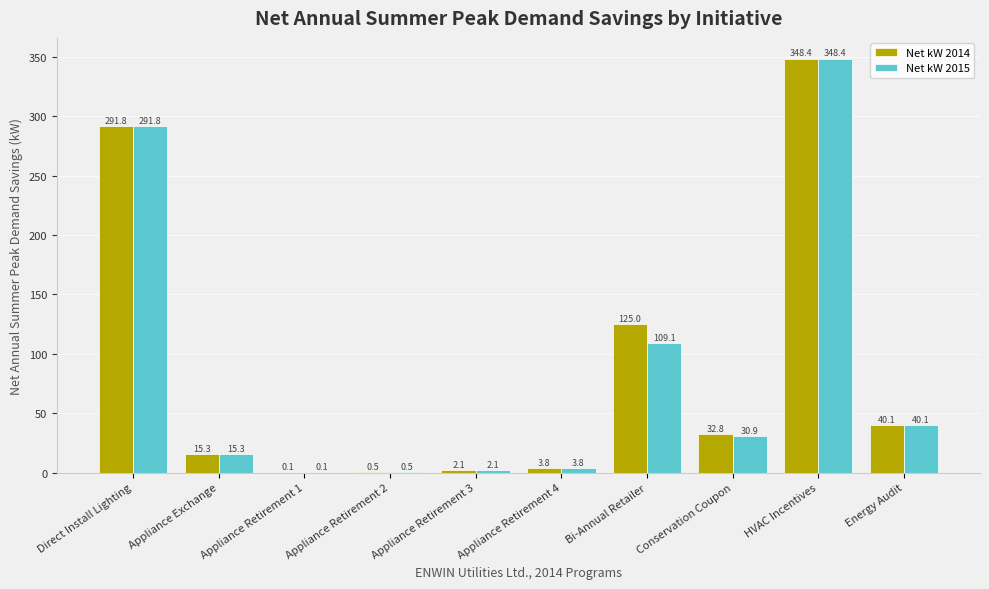

Read the Net kW 2015 value at Bi-Annual Retailer.

109.1